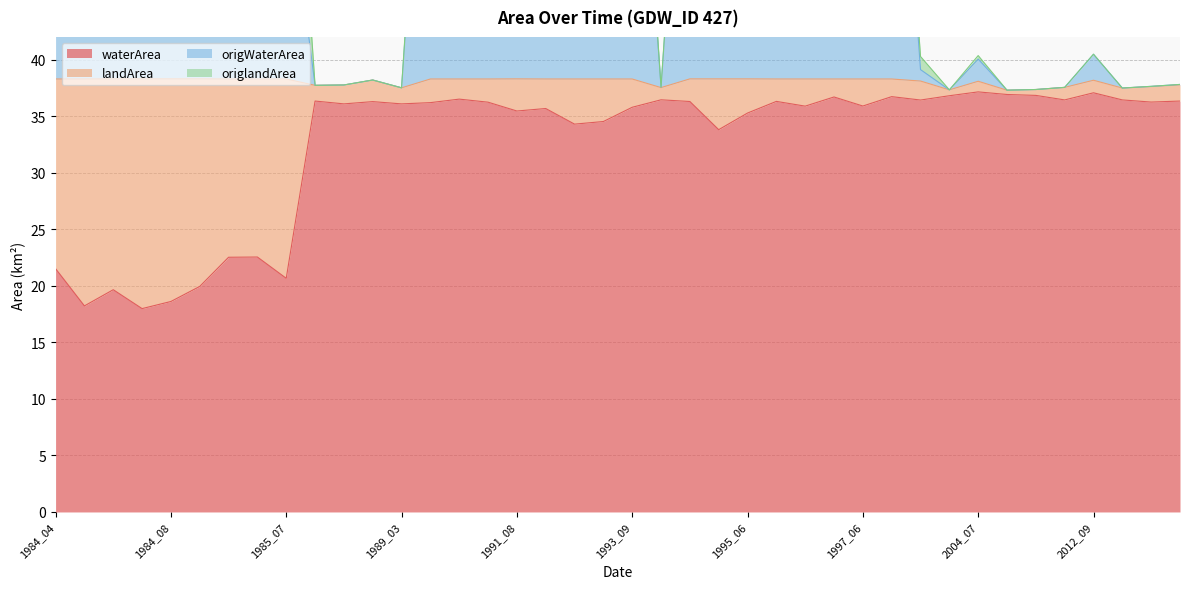

What is the average value of the origWaterArea series?

17.1